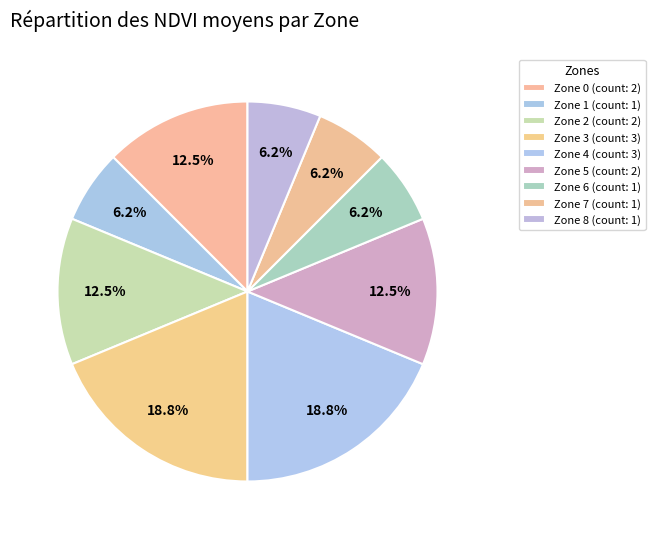

Which slice is the largest?

Zone 3